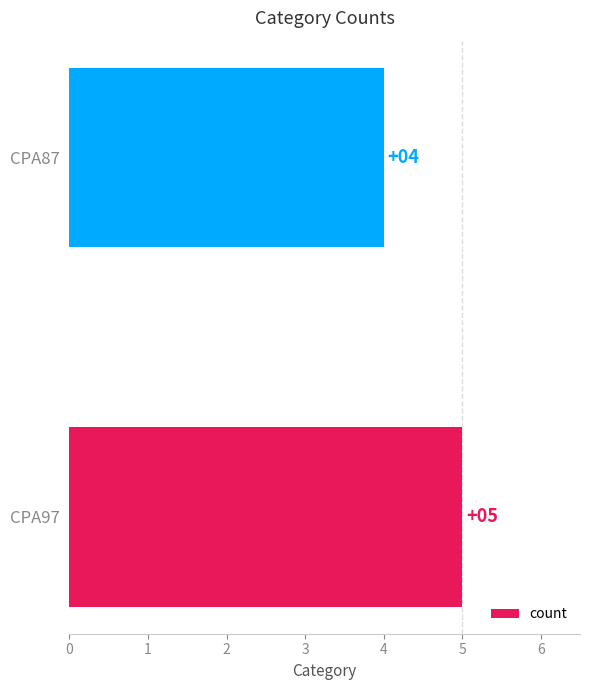

How many bars are there in total?

2